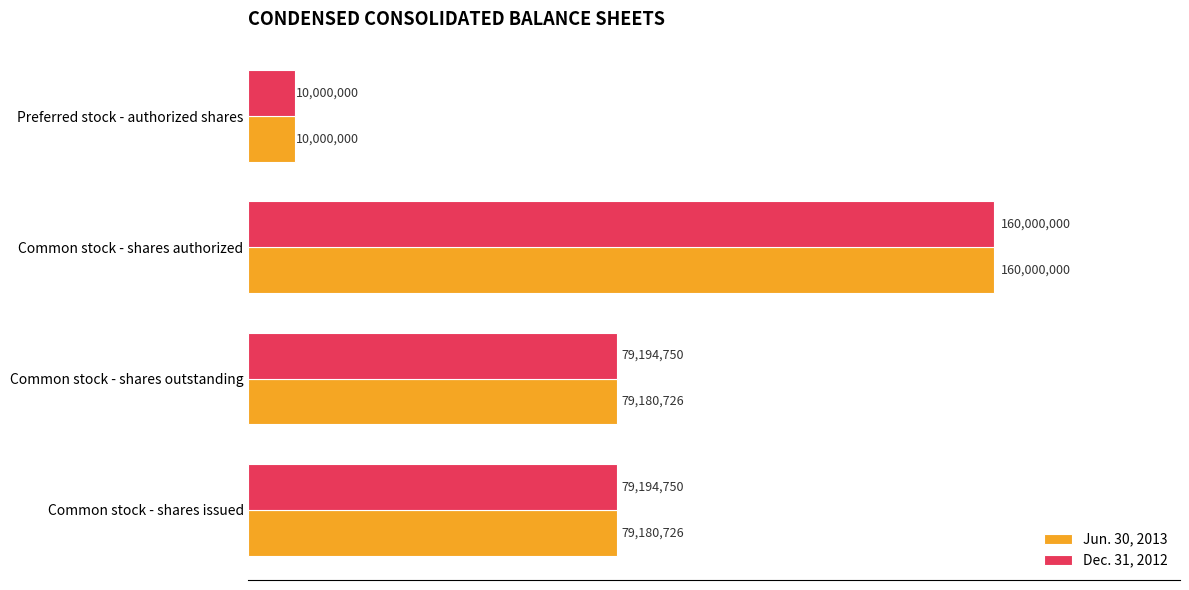

What are all the series names shown in the legend?

Jun. 30, 2013, Dec. 31, 2012